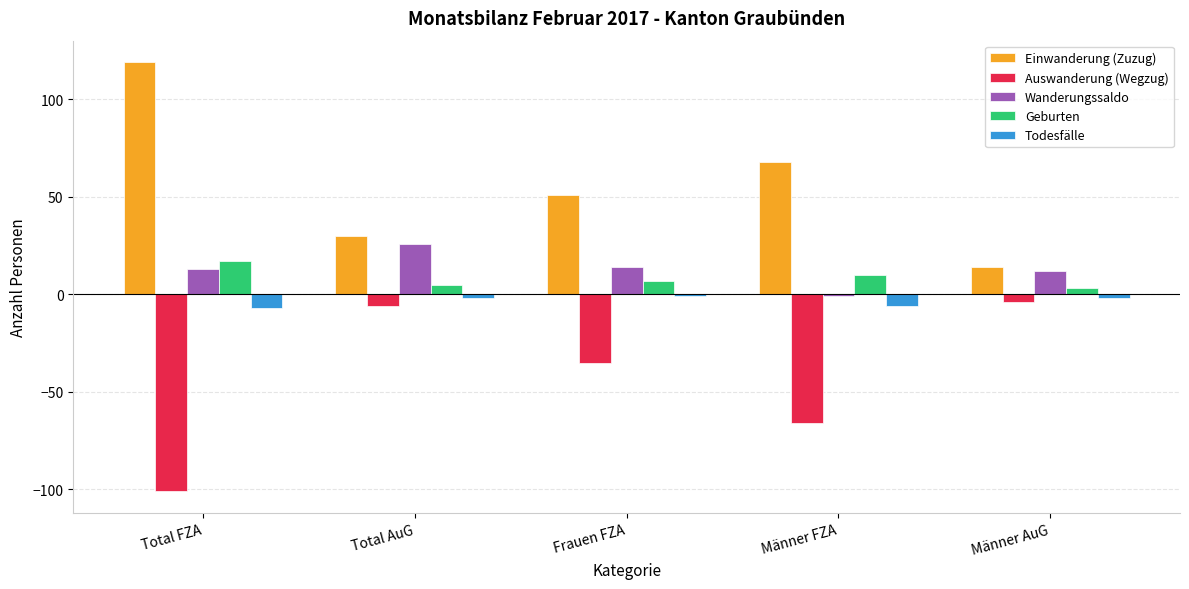

Reading left to right, transcribe all the data shown in this chart.

Einwanderung (Zuzug): 119	30	51	68	14
Auswanderung (Wegzug): -101	-6	-35	-66	-4
Wanderungssaldo: 13	26	14	-1	12
Geburten: 17	5	7	10	3
Todesfälle: -7	-2	-1	-6	-2